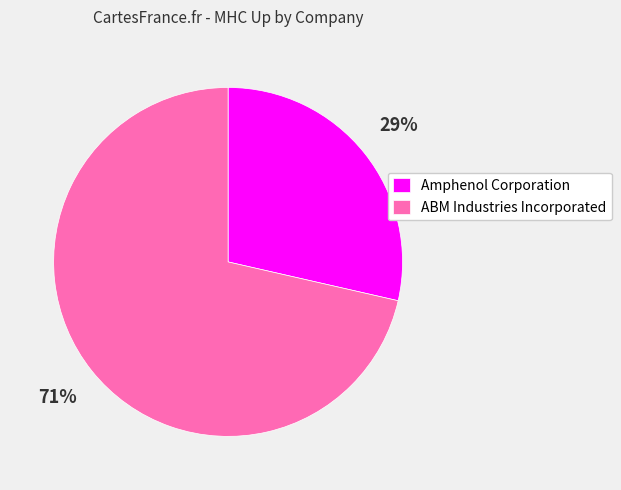

Rank the categories by value from highest to lowest.

ABM Industries Incorporated, Amphenol Corporation